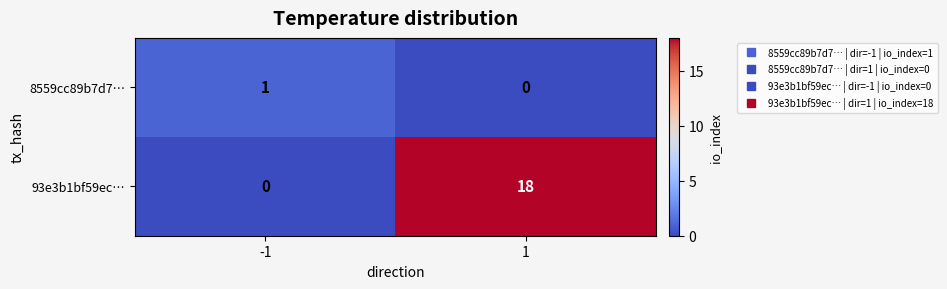

List the series in order of their peak value, highest first.

93e3b1bf59ec…, 8559cc89b7d7…